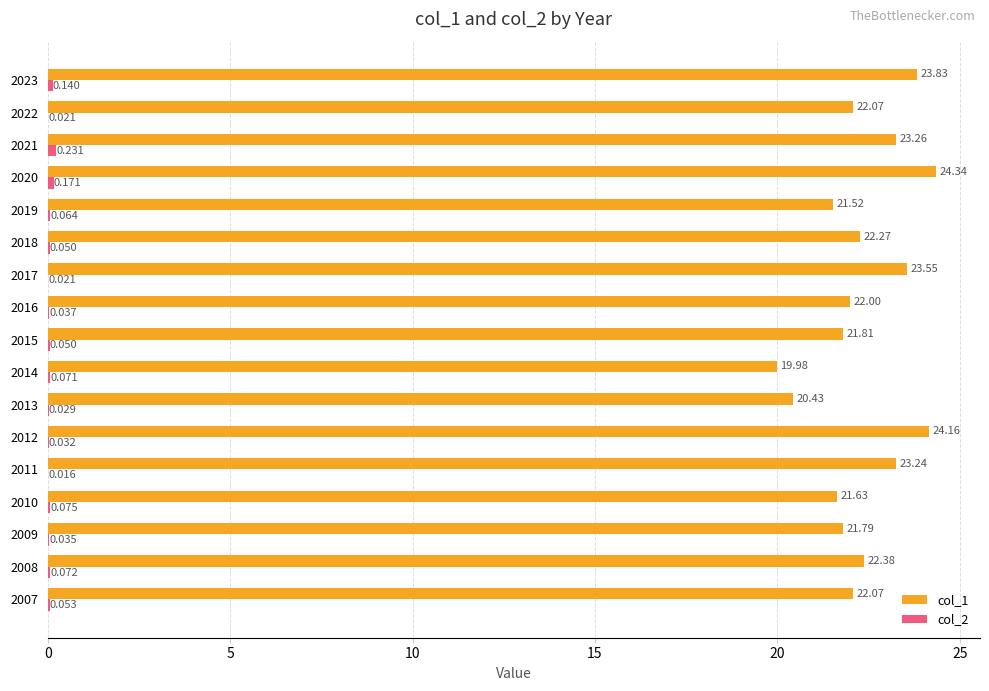

Which series has the largest total across all categories?

col_1